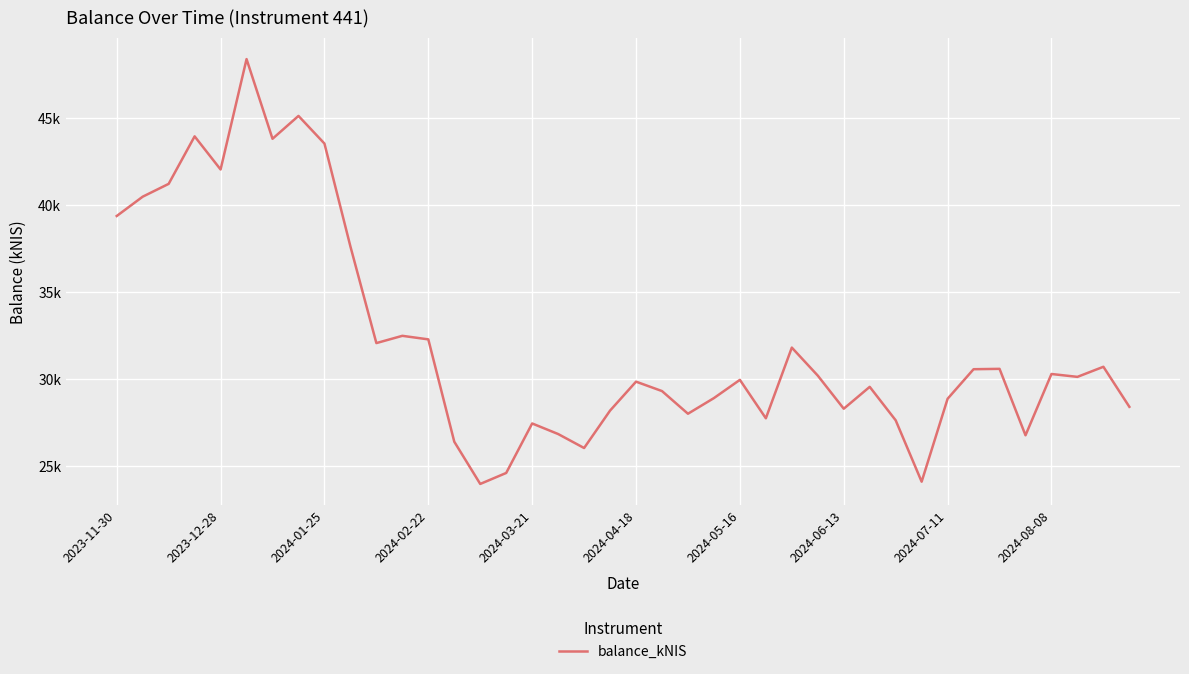

How many interior local valleys (lower than both neighbors) does the data have?

11